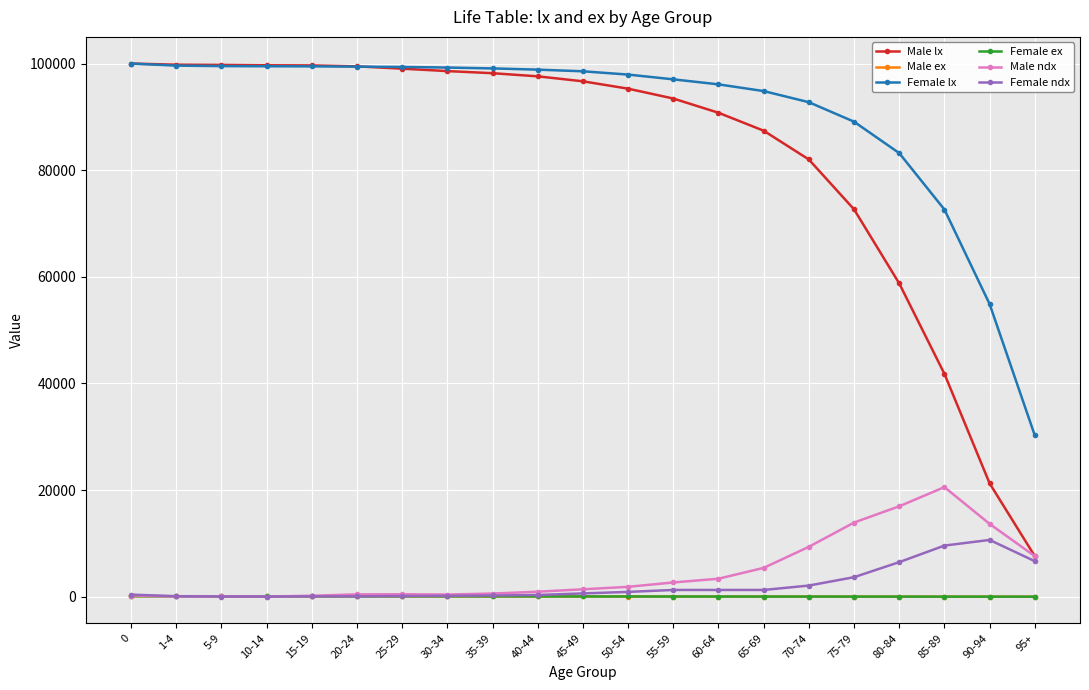

Which series has the widest spread of values?

Male lx